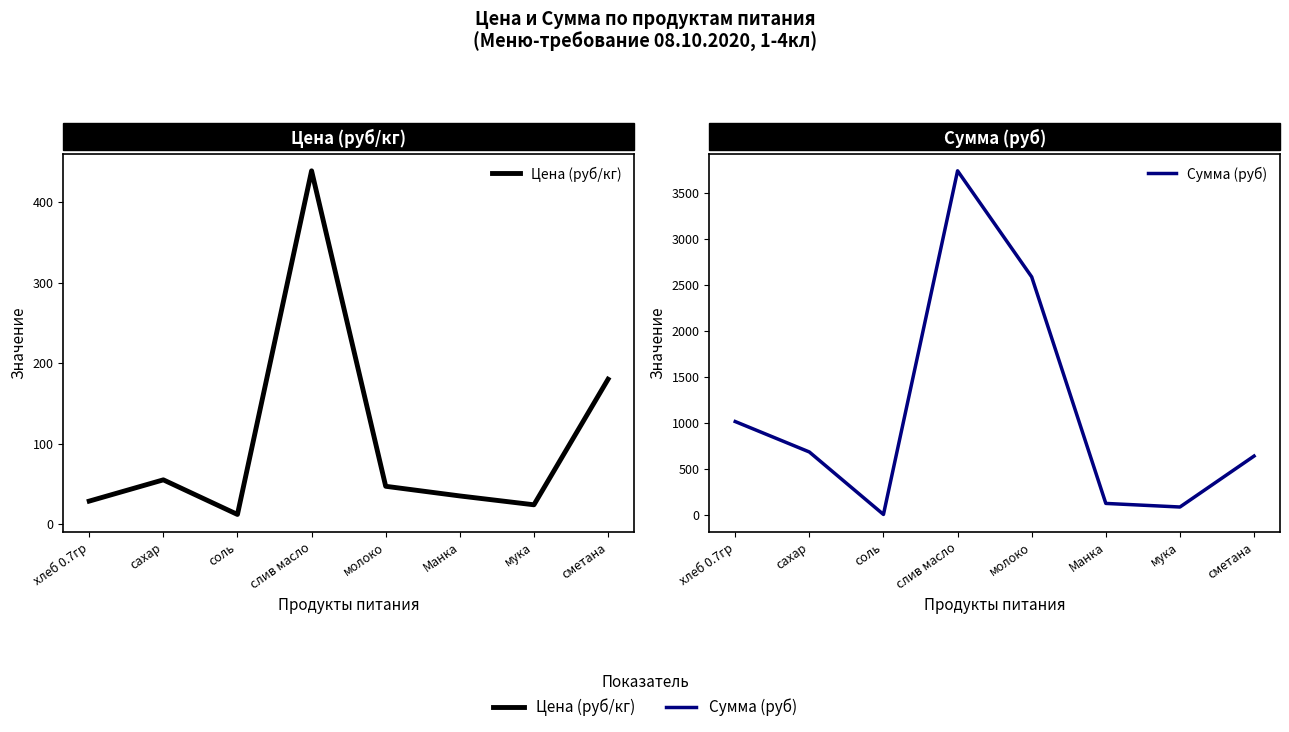

What is the average value of the Сумма (руб) series?

1109.5